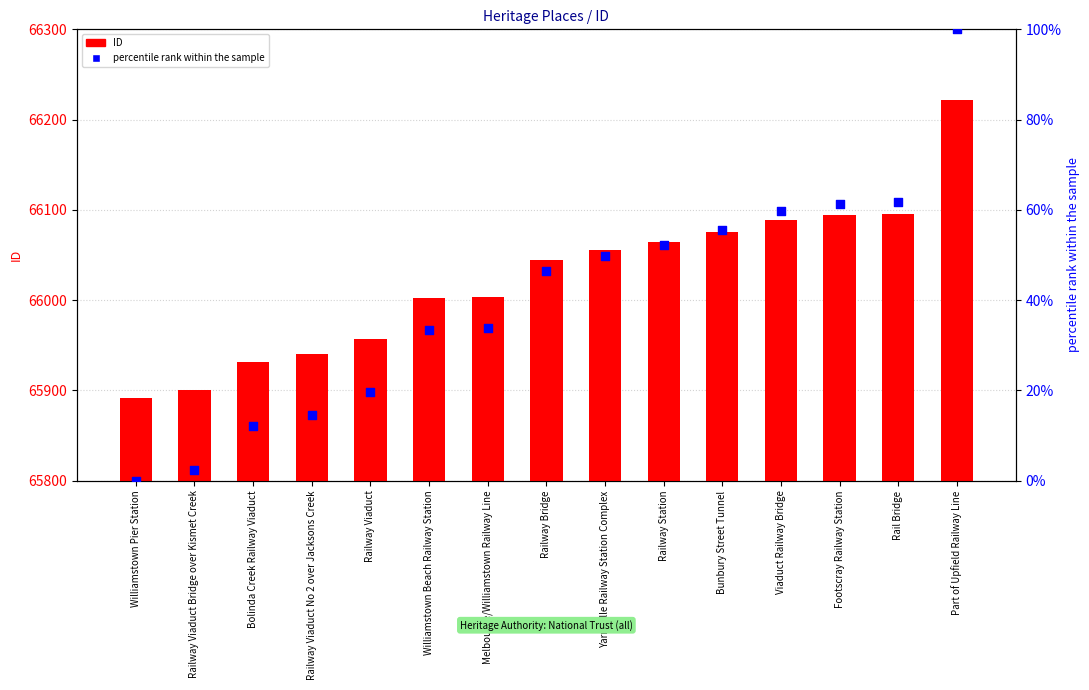

Which series has the largest total across all categories?

ID